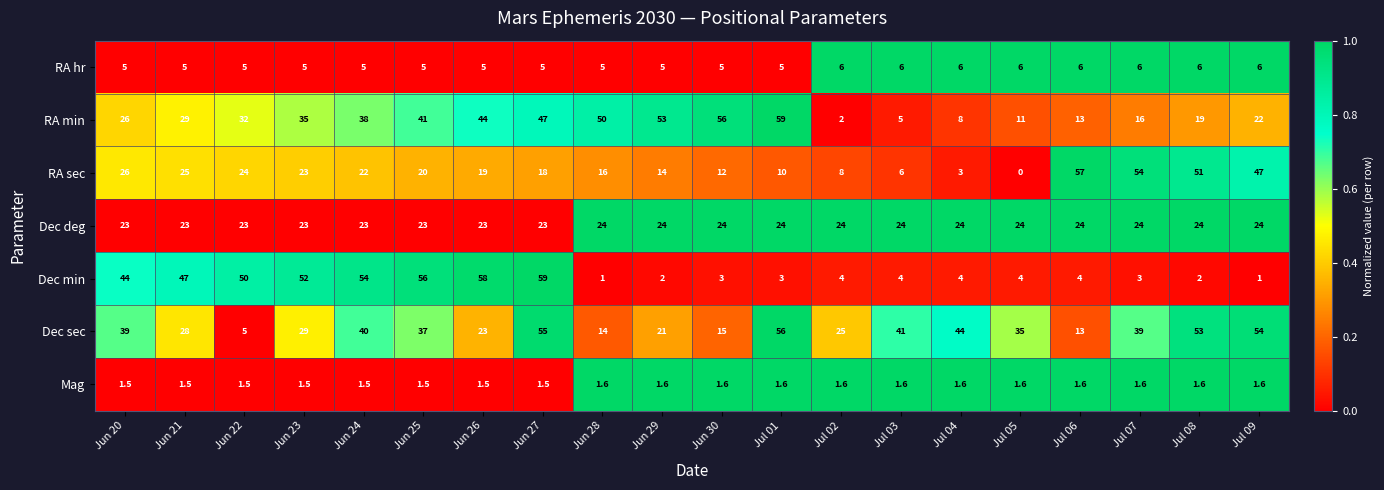

Which series has the largest range (max minus min)?

Dec min